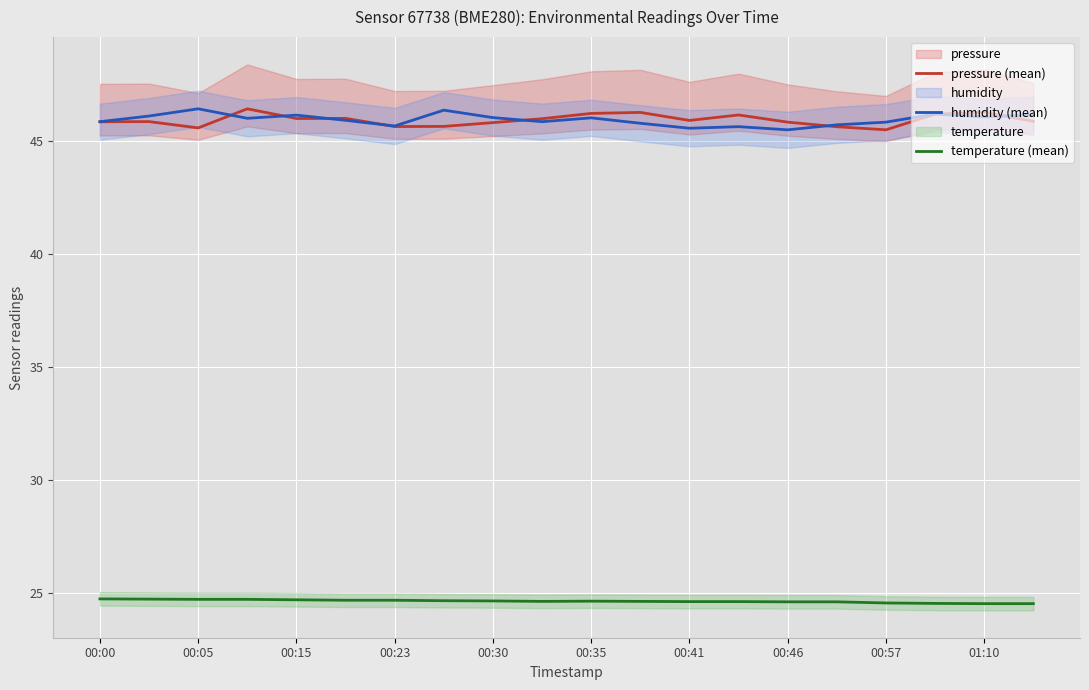

Rank the series by their maximum value, from lowest to highest.

temperature (mean), pressure (mean), humidity (mean)